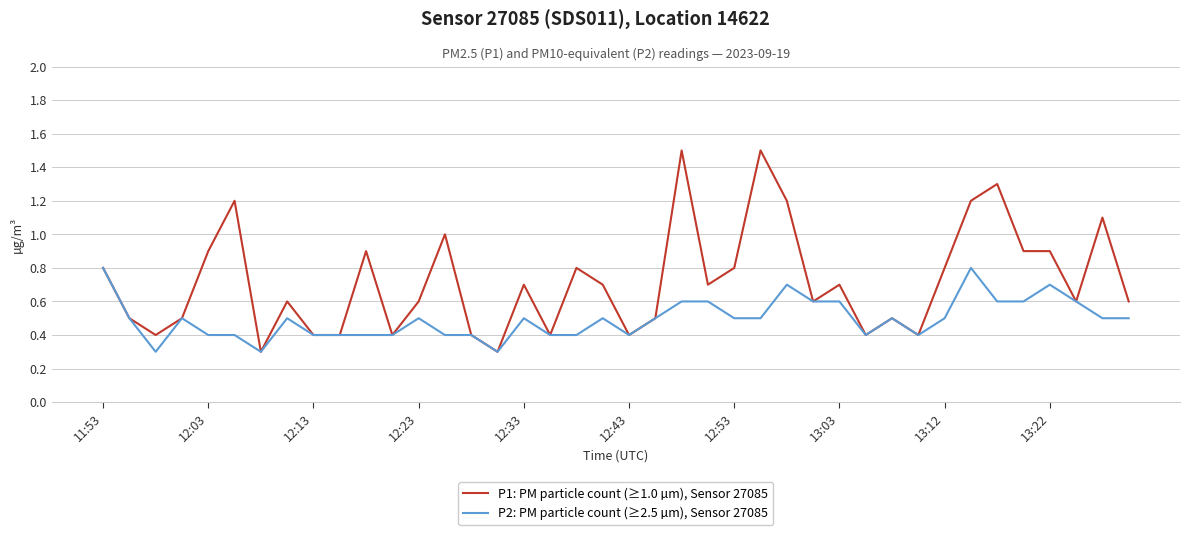

Which series has the widest spread of values?

P1: PM particle count (≥1.0 µm), Sensor 27085